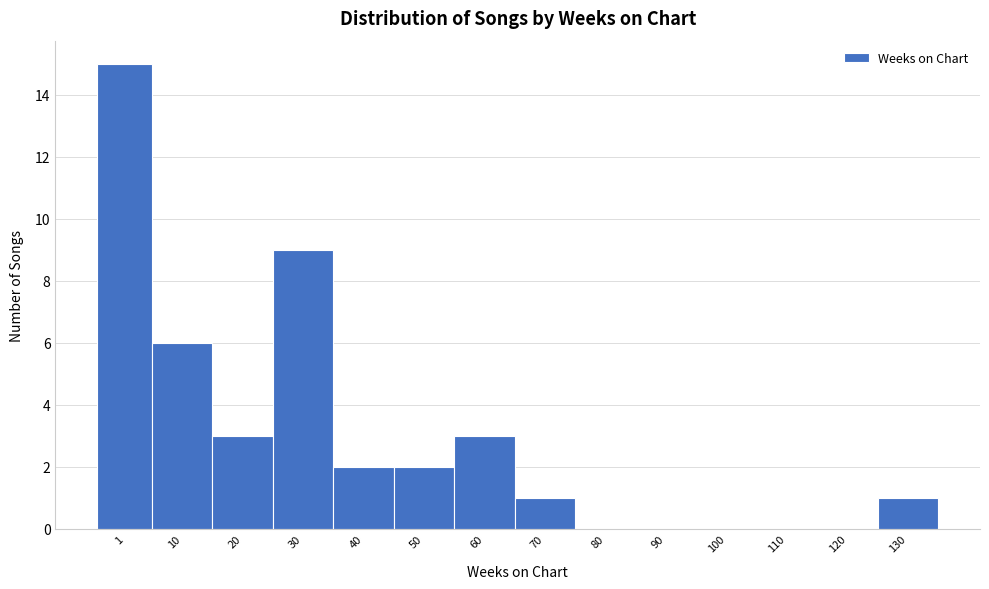

Reading left to right, extract all data points from this chart.

1=15	10=6	20=3	30=9	40=2	50=2	60=3	70=1	80=0	90=0	100=0	110=0	120=0	130=1